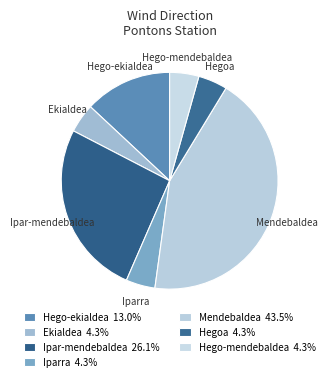

Is the sum of Iparra and Ekialdea greater than half?

No